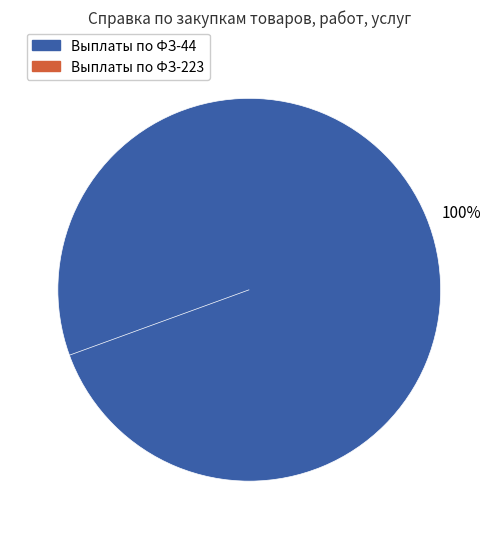

Is it true that Выплаты по ФЗ-223 is 7% of the pie?

False